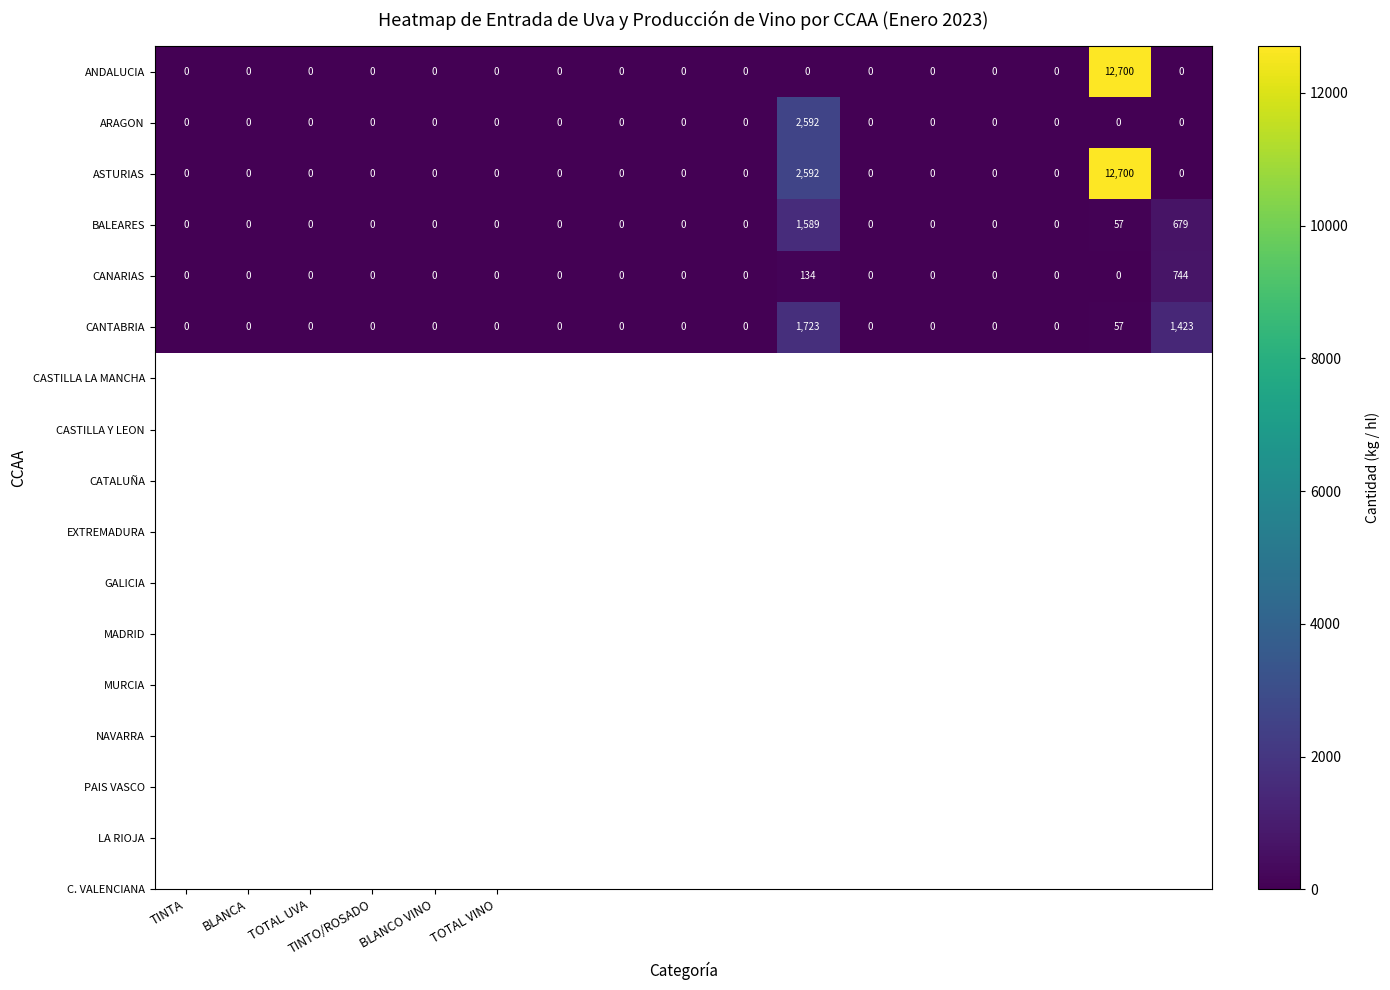

What is the maximum value for BALEARES?

1589